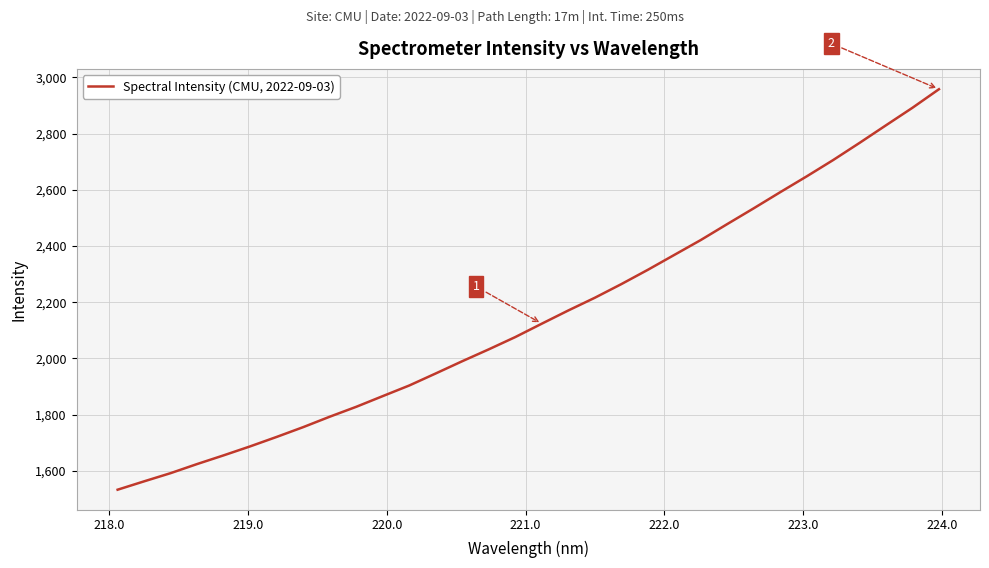

Reading left to right, extract all data points from this chart.

1532.8	1562.6	1591.8	1624.2	1655.1	1687.1	1720.8	1755.6	1792.7	1827.9	1866.0	1903.8	1946.7	1990.2	2032.4	2076.1	2123.7	2170.7	2215.9	2264.4	2315.3	2368.3	2421.3	2478.1	2534.2	2591.5	2647.8	2705.9	2767.1	2829.8	2892.1	2958.1